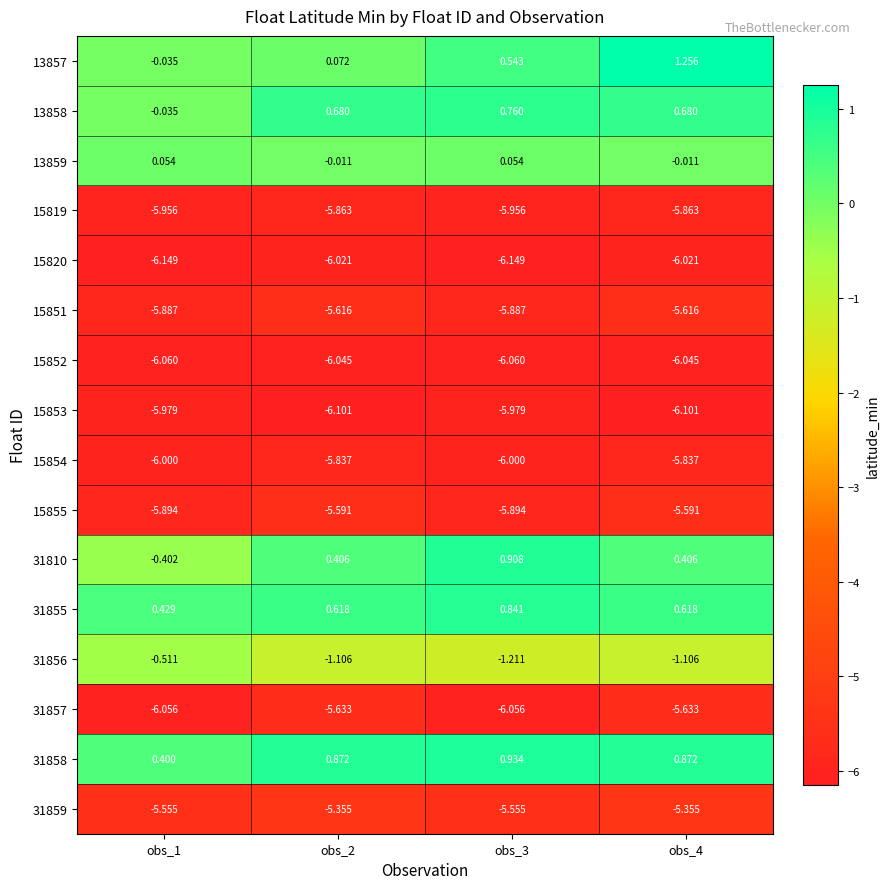

Is the value of 31855 at obs_3 greater than the value of 15855 at obs_2?

Yes